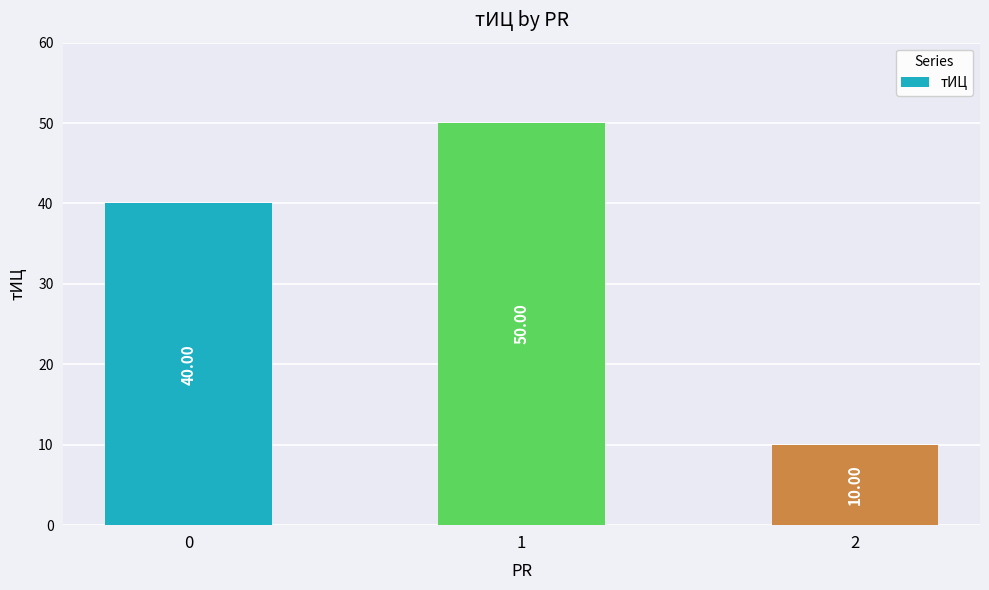

Reading right to left, list all the values displayed in this chart.

10	50	40